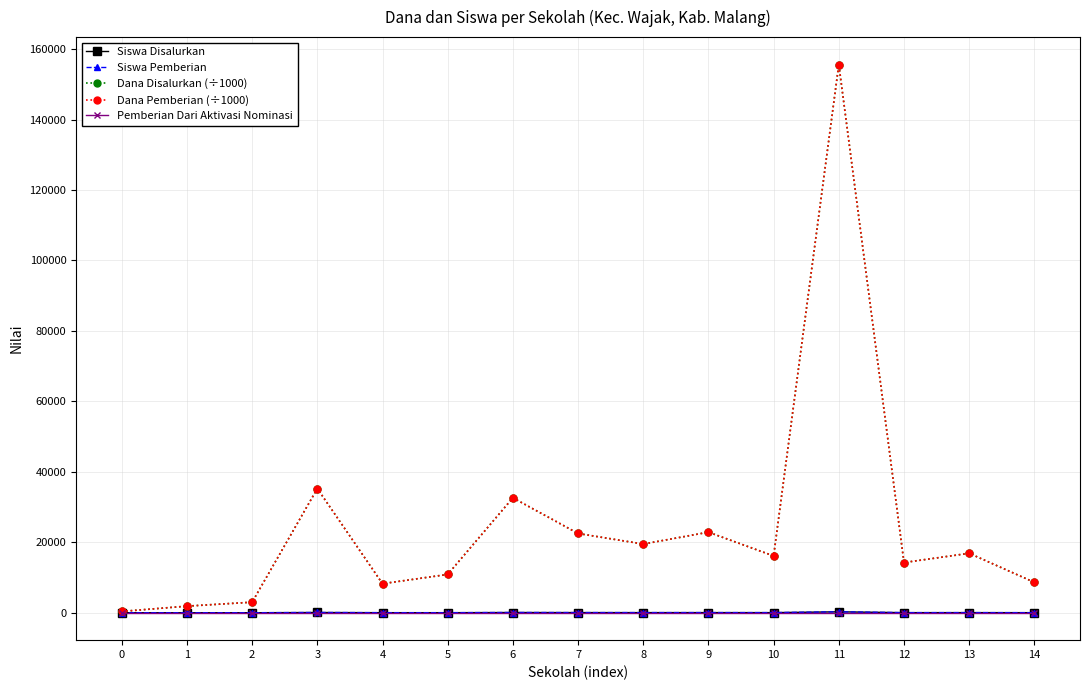

Is the value of Dana Pemberian (÷1000) at 1 greater than the value of Pemberian Dari Aktivasi Nominasi at 9?

Yes